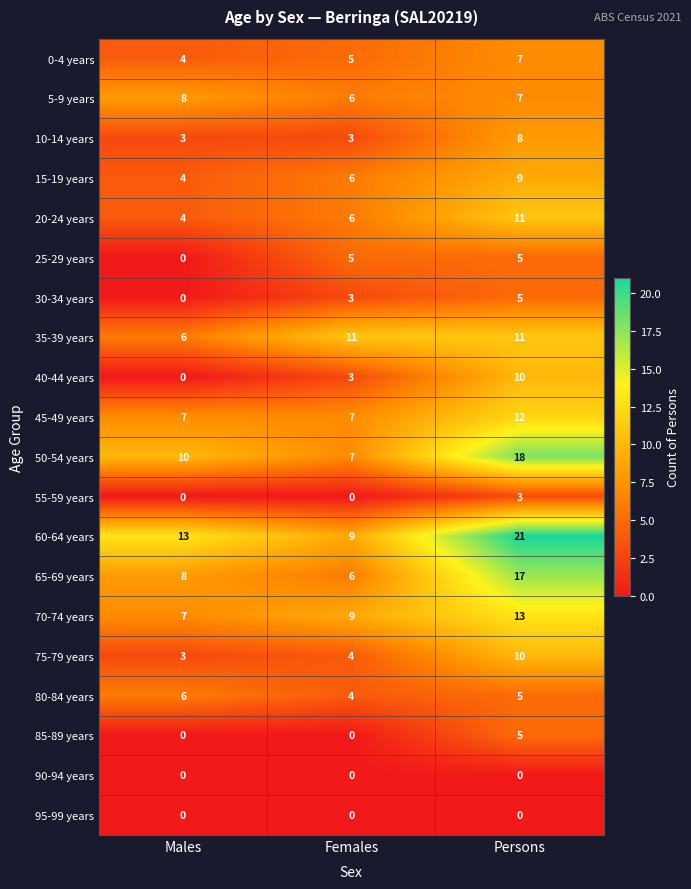

Count the number of data series in this chart.

20